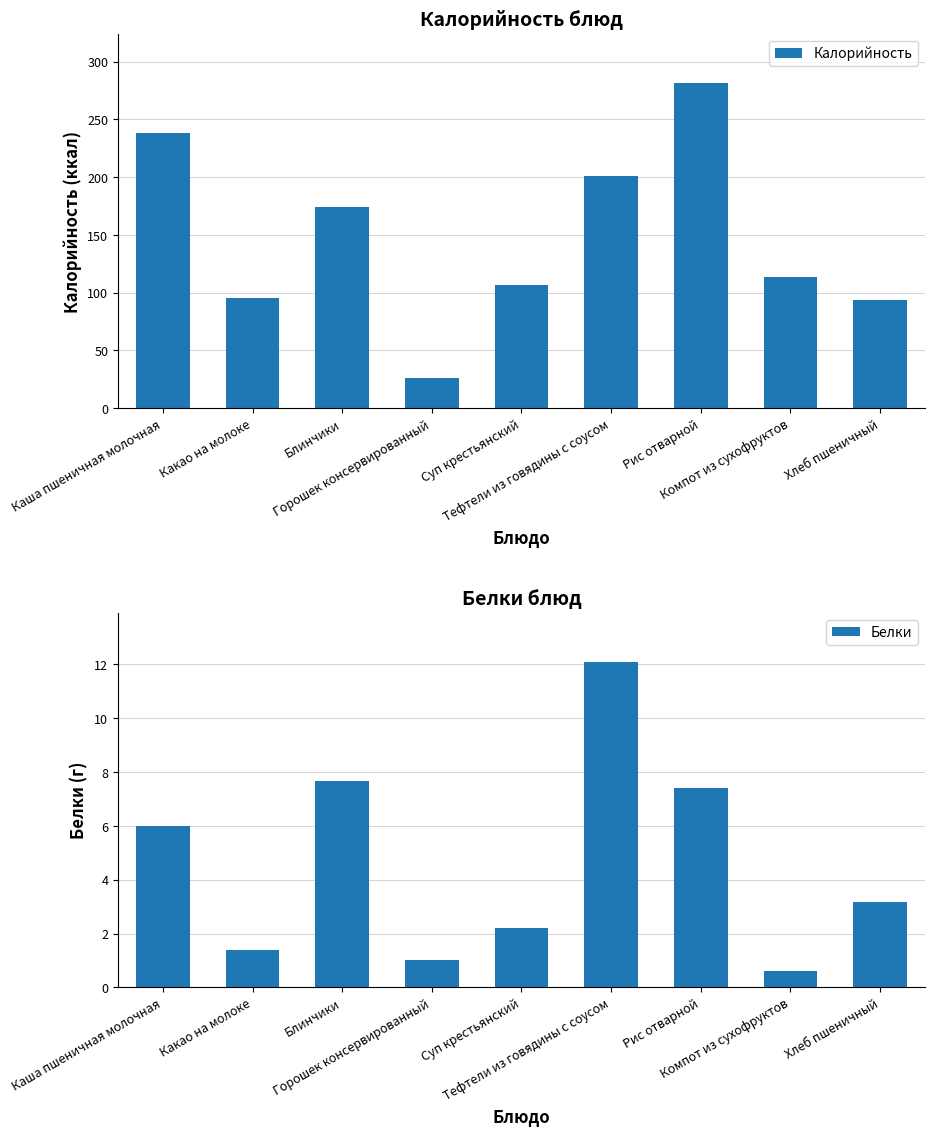

Where is Белки nearest to the value 6?

Каша пшеничная молочная